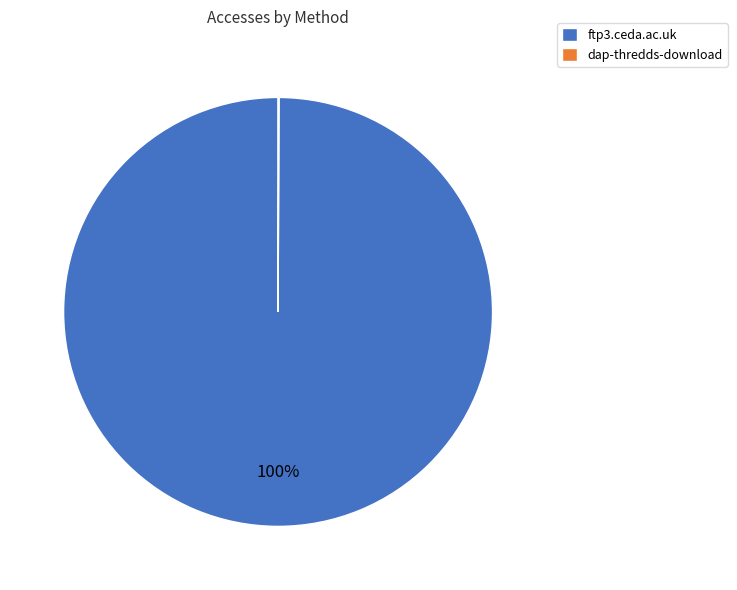

Is it true that ftp3.ceda.ac.uk is 100% of the pie?

True